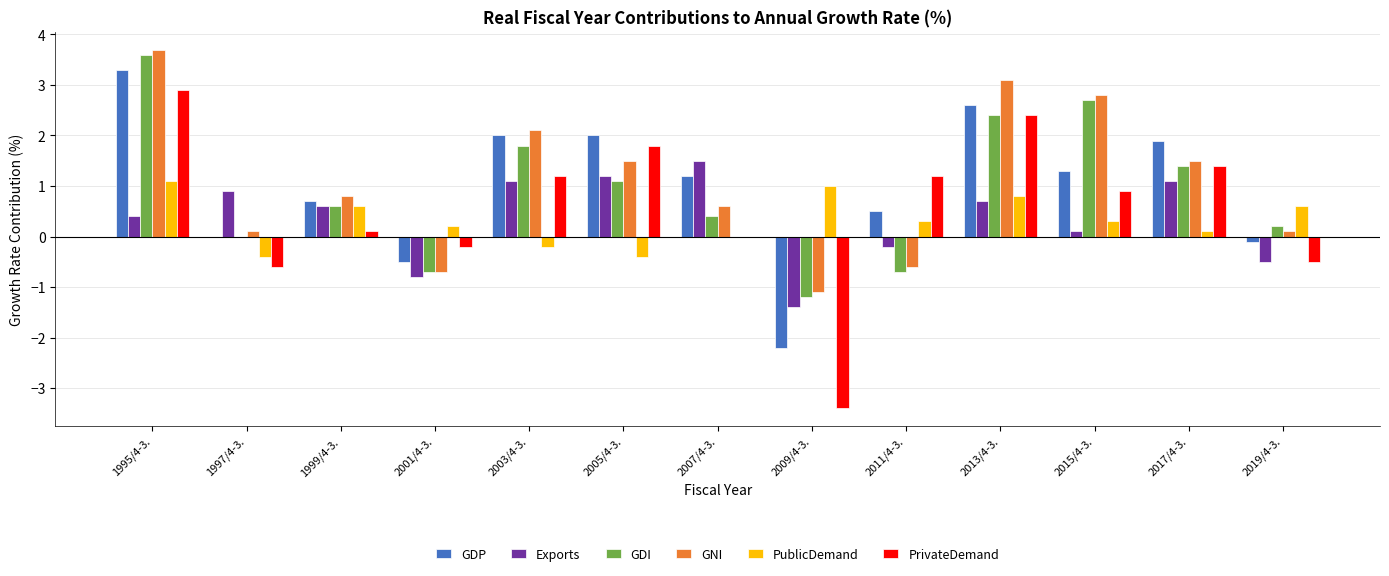

Which series has the largest total across all categories?

GNI